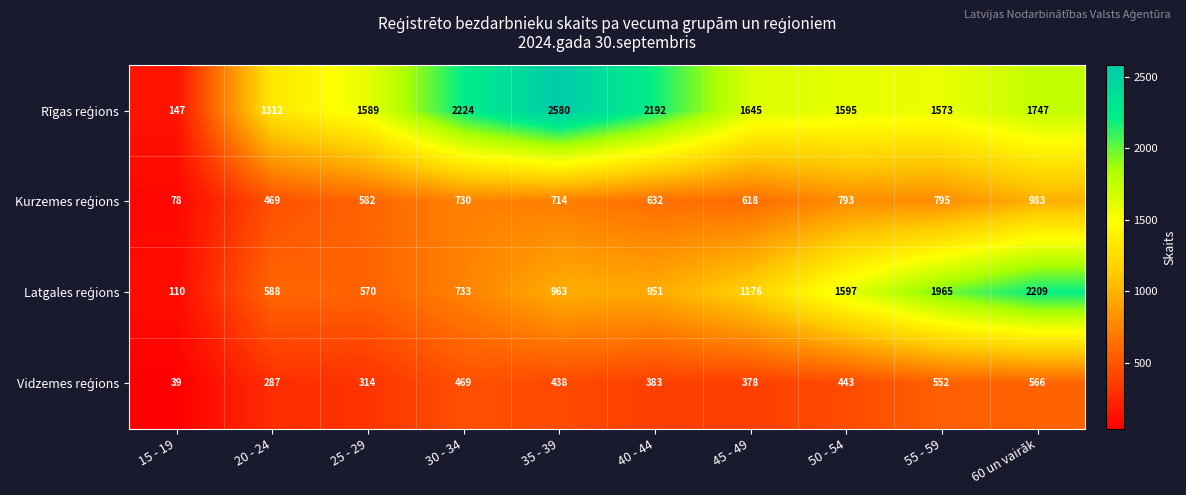

What is the difference between the highest and lowest values at 35 - 39?

2142